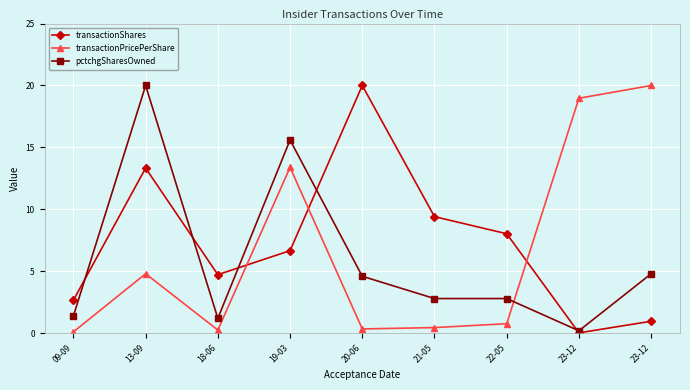

What are all the series names shown in the legend?

transactionShares, transactionPricePerShare, pctchgSharesOwned